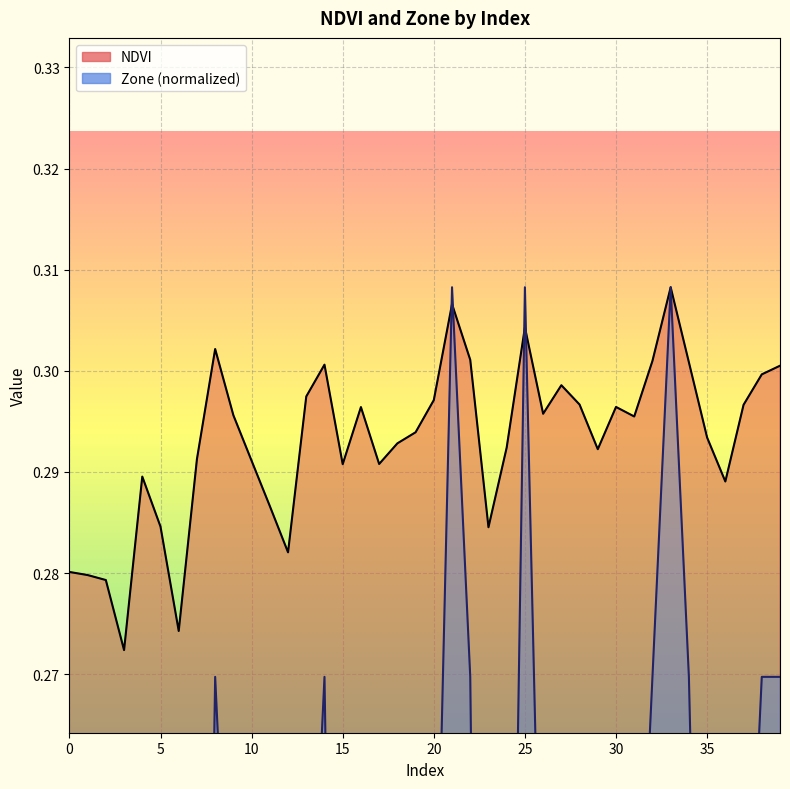

In Zone, how many points are higher than both neighbors (excluding endpoints)?

7